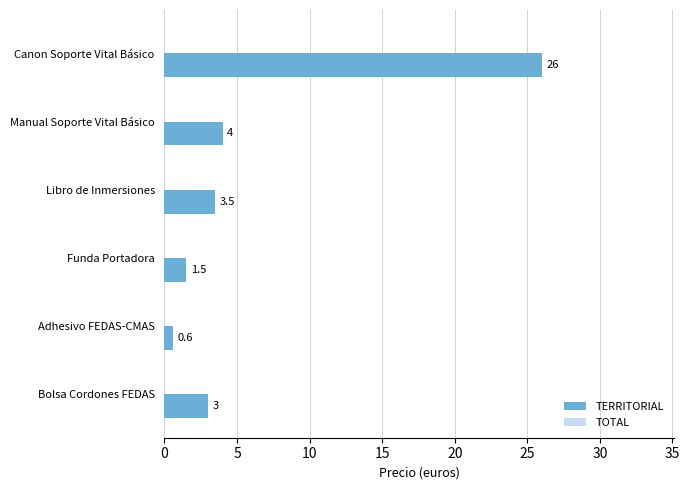

List the labels in order of value, largest first.

Canon Soporte Vital Básico, Manual Soporte Vital Básico, Libro de Inmersiones, Bolsa Cordones FEDAS, Funda Portadora, Adhesivo FEDAS-CMAS